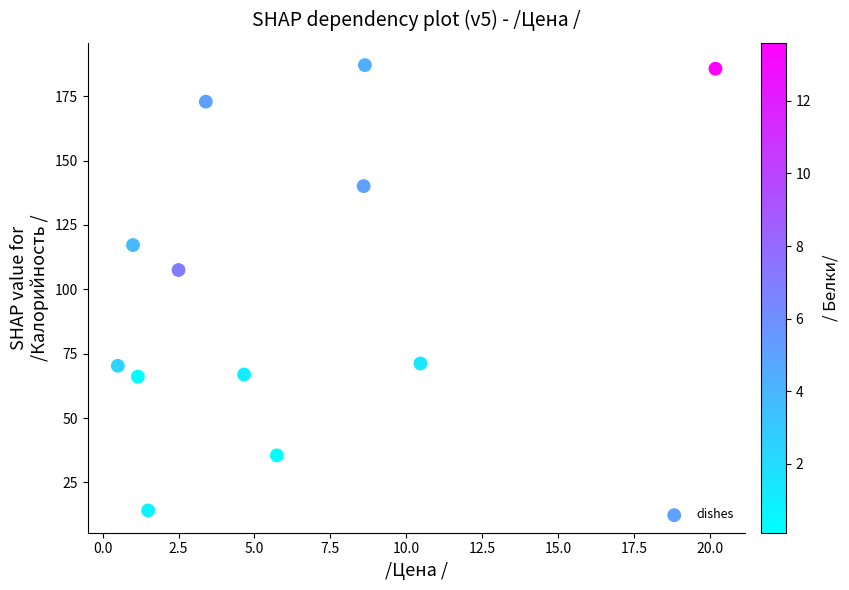

What Y value in the scatter plot is closest to 100?

107.5